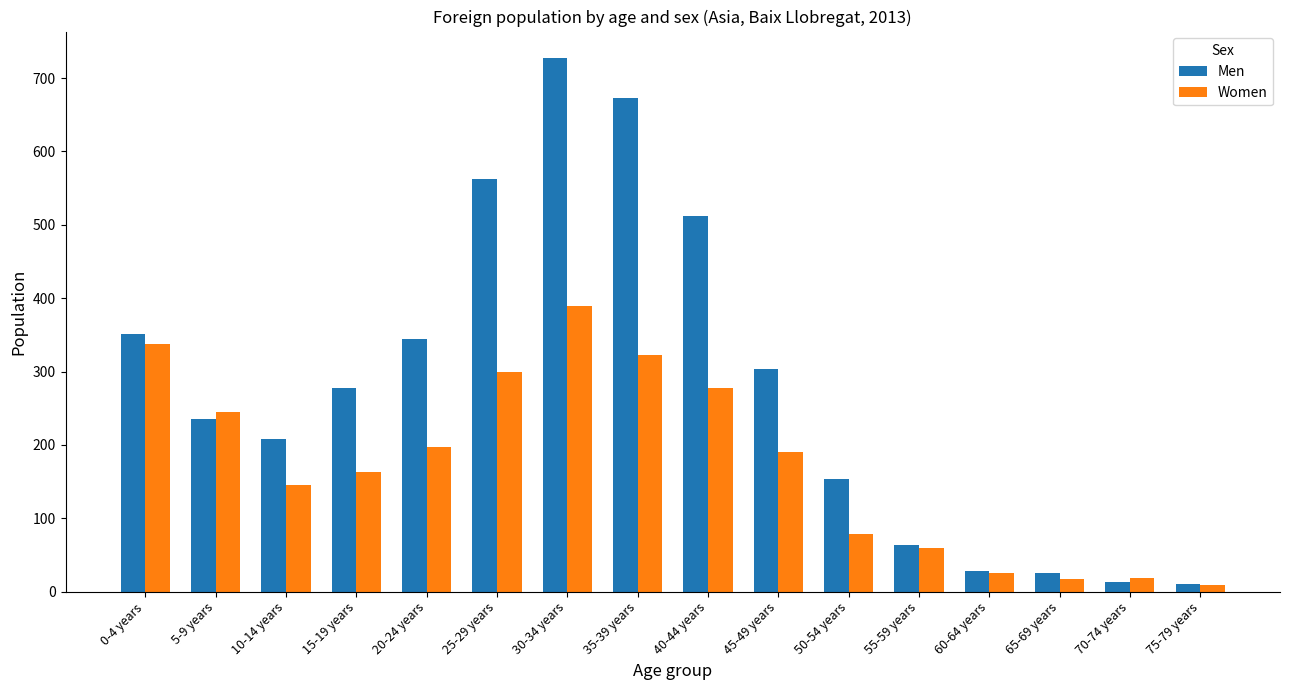

Count the number of data series in this chart.

2